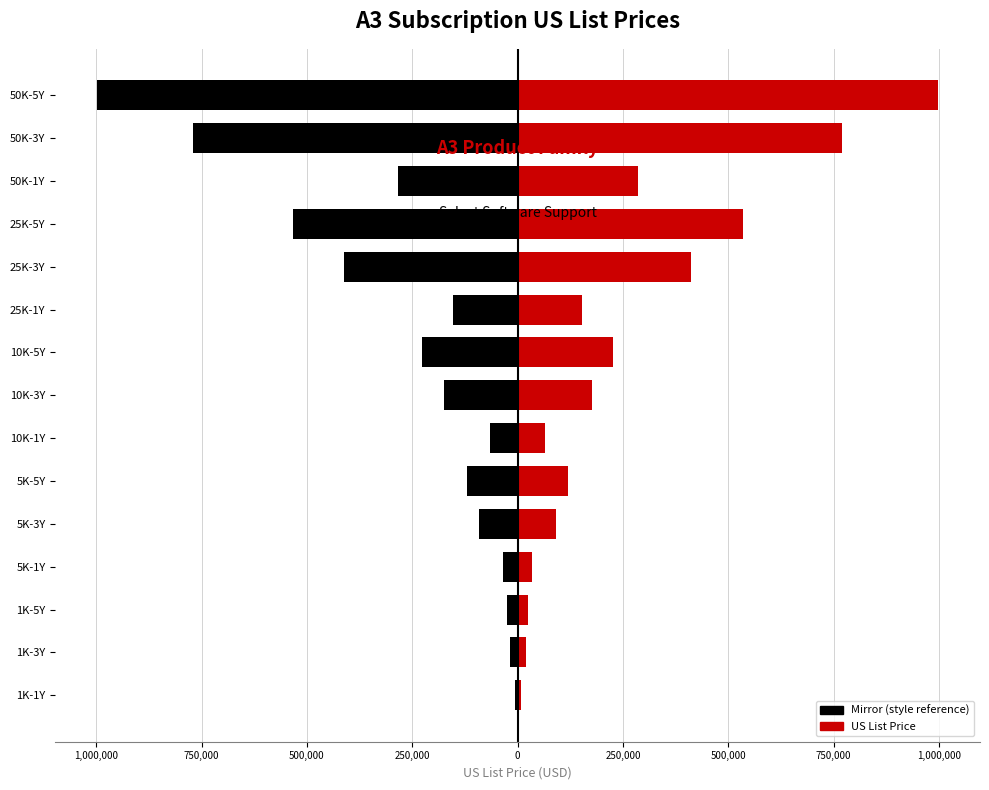

True or false: US List Price has a value of 344955 at 10K-5Y.

False